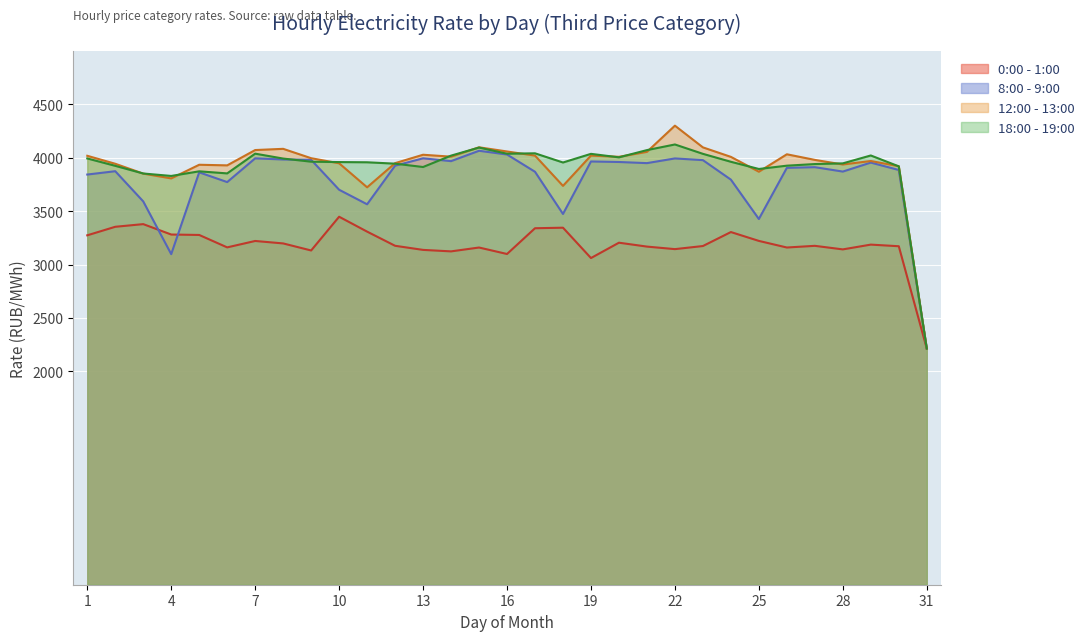

What is the difference between the maximum and minimum values in the 18:00 - 19:00 series?

1911.8